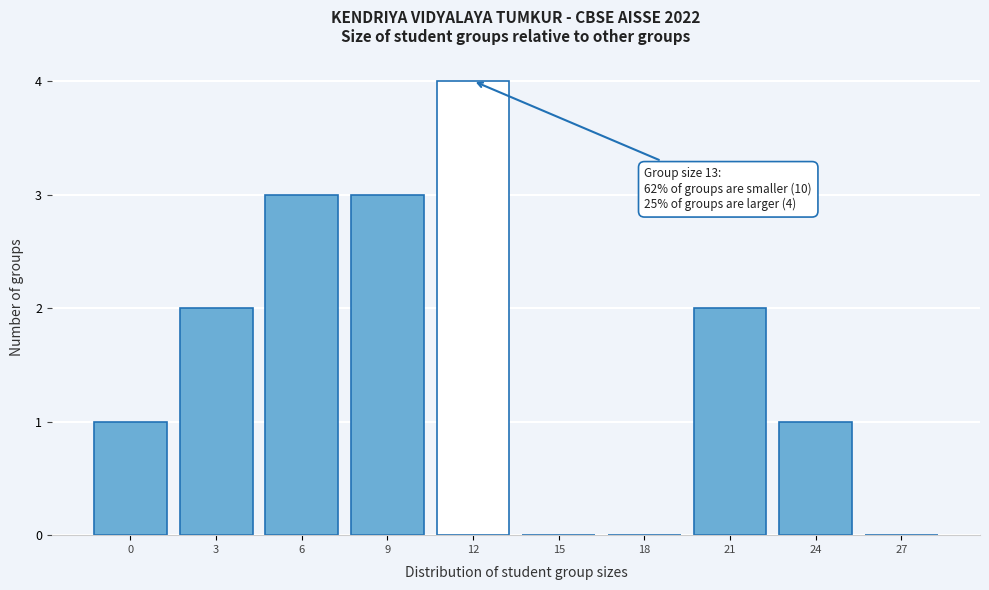

Reading left to right, extract all data points from this chart.

0=1	3=2	6=3	9=3	12=4	15=0	18=0	21=2	24=1	27=0